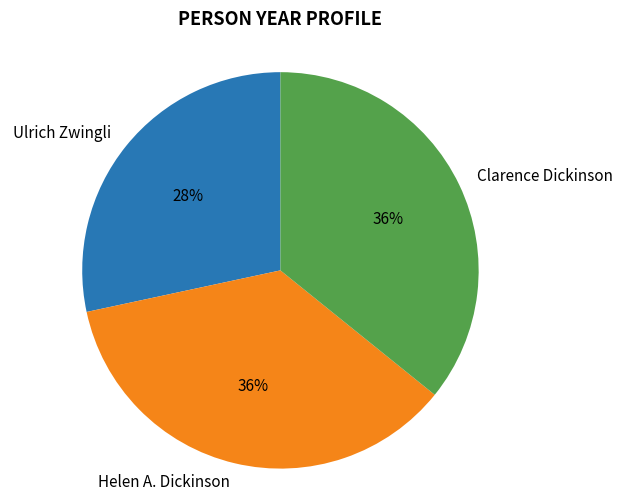

Which category has the smallest portion of the pie?

Ulrich Zwingli